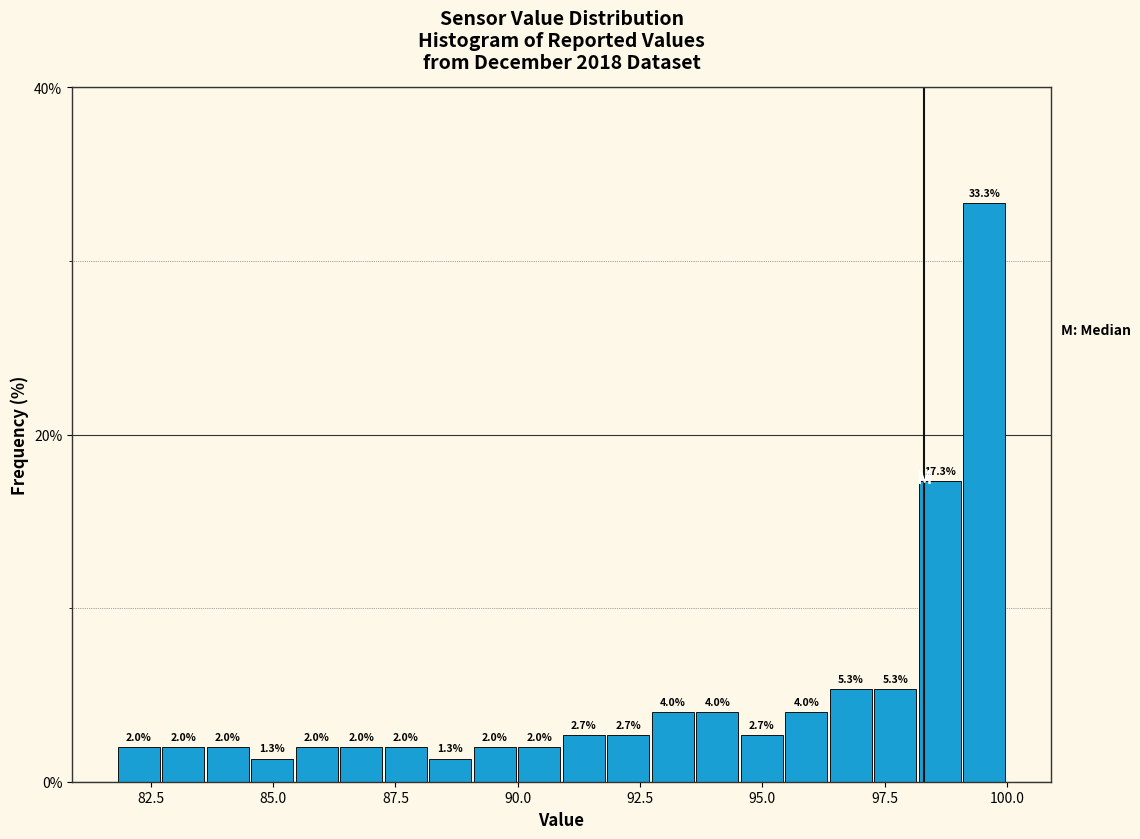

Around what value on the x-axis is the tallest bar? Give the approximate position of its centre, as read against the axis.

99.5